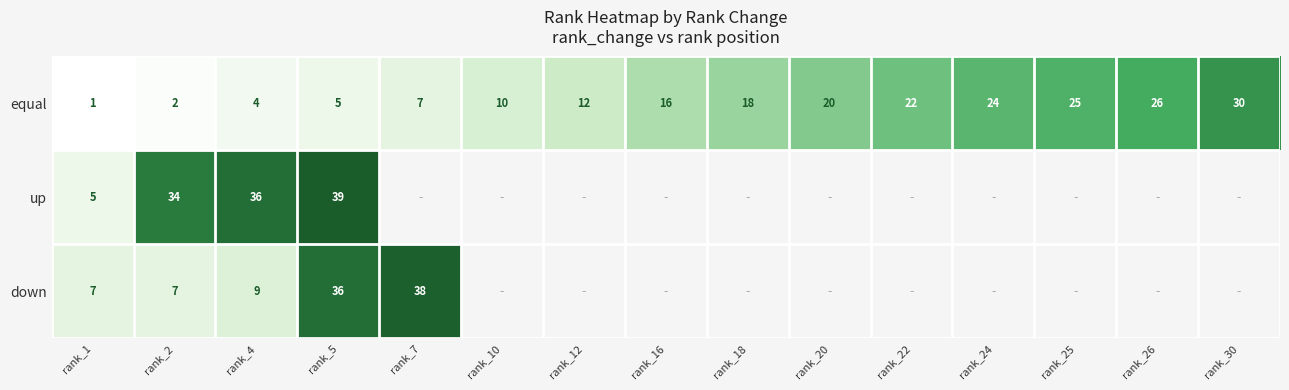

What is the difference between the down values at rank_4 and rank_5?

27